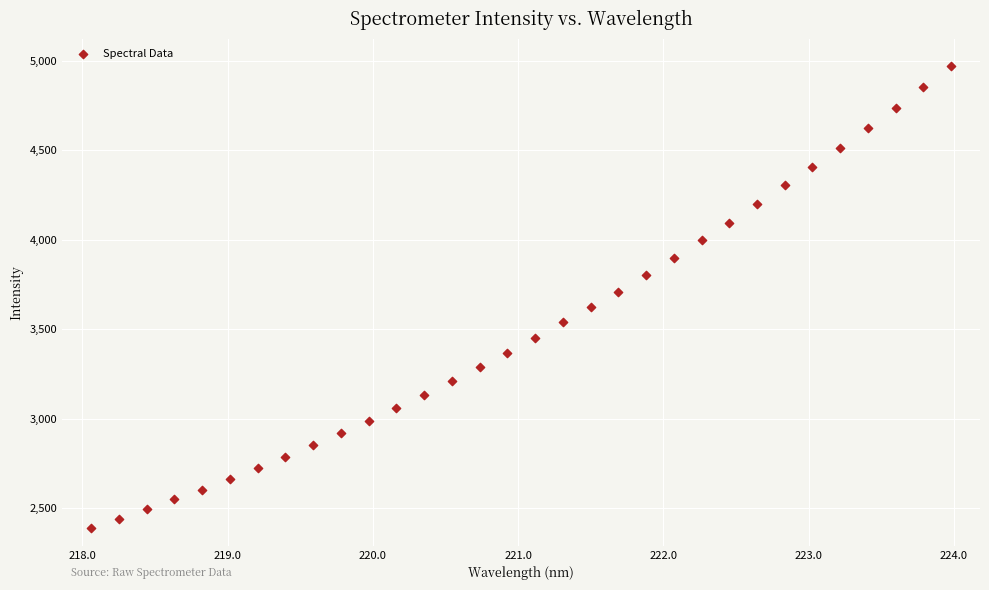

What is the range of Y values (max minus min)?

2583.3